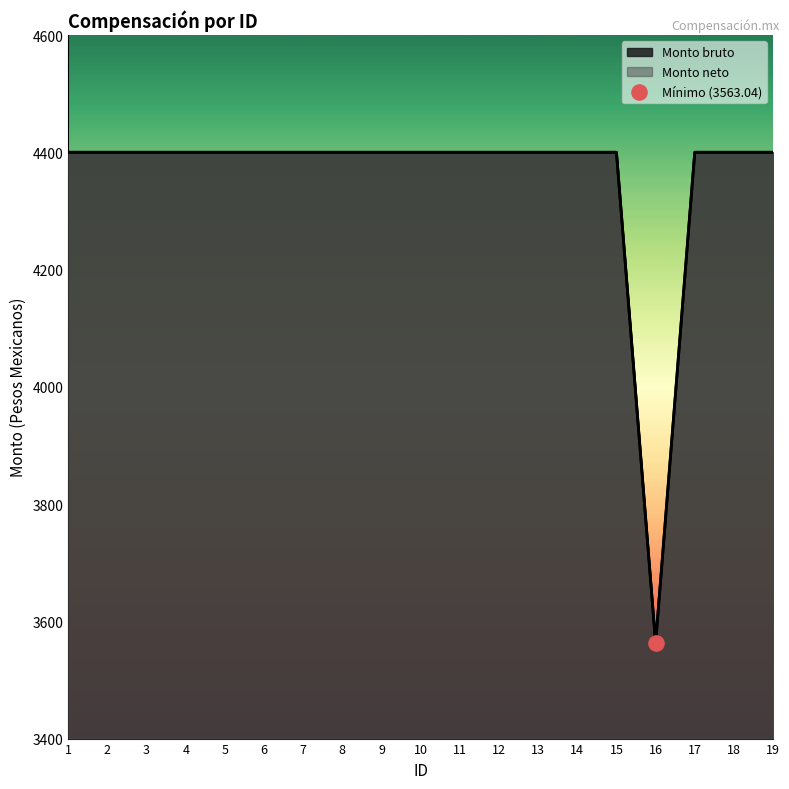

What are all the series names shown in the legend?

Monto bruto, Monto neto